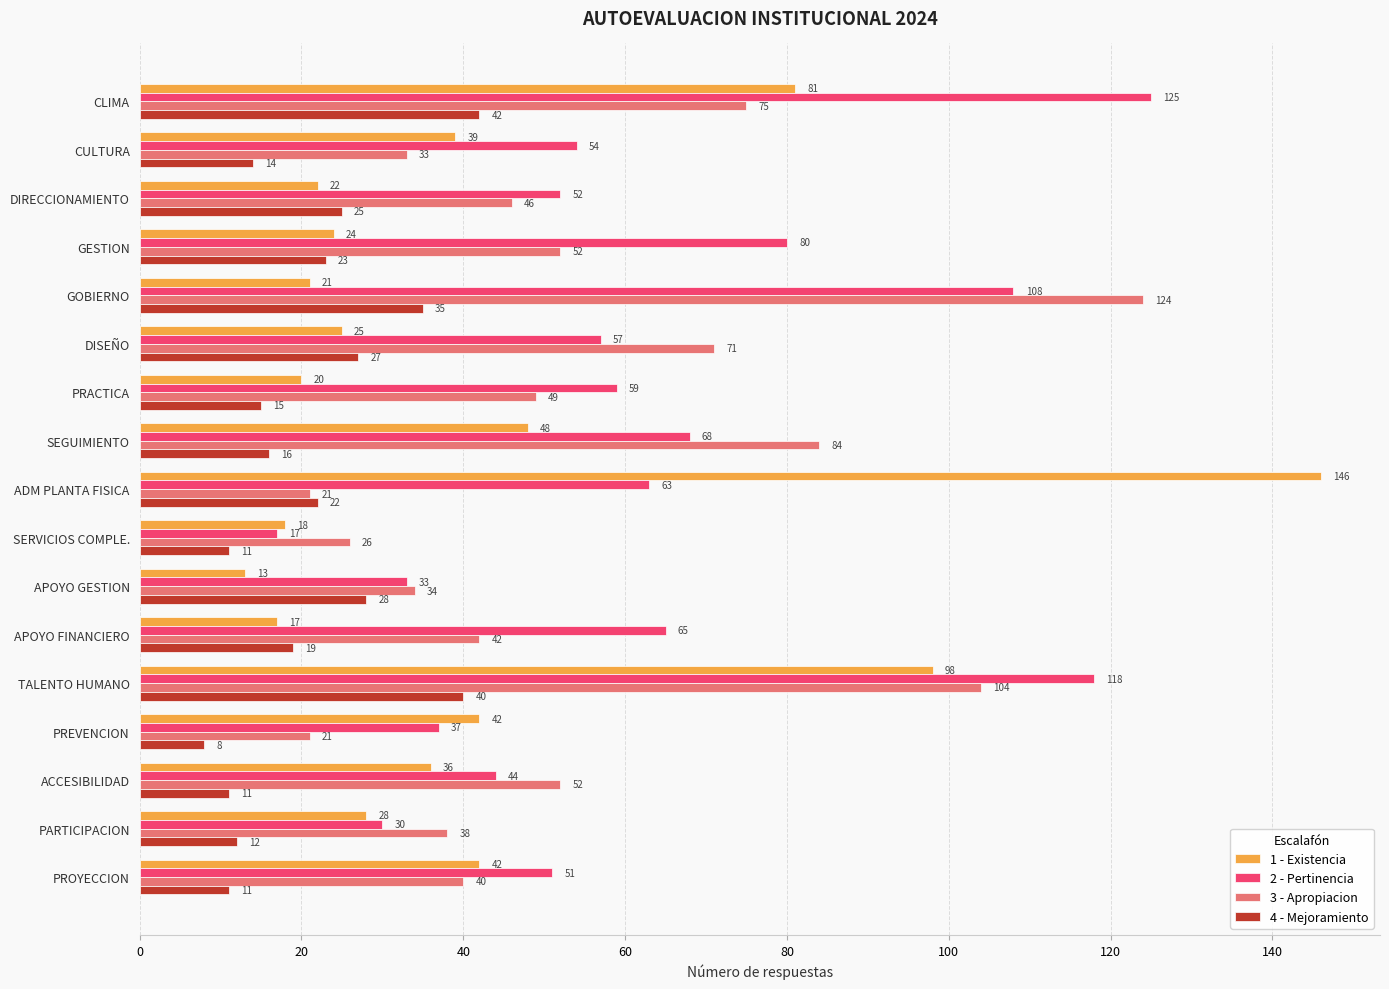

At which category is the sum across all series the highest?

TALENTO HUMANO